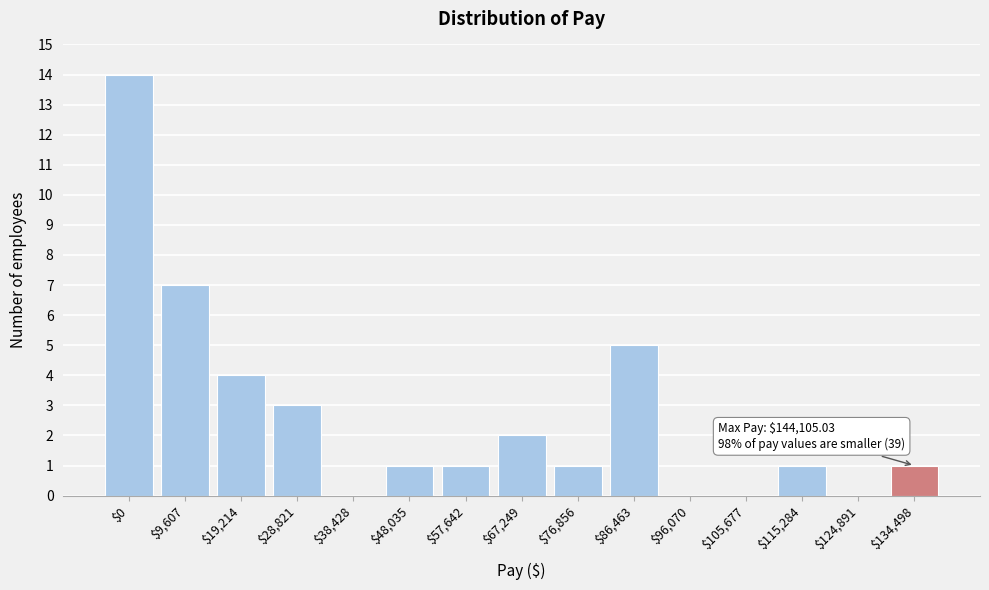

What is the maximum value shown in the chart?

14